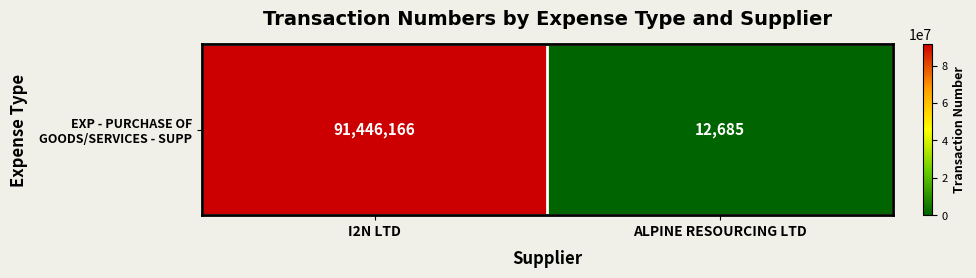

What value does the data have at ALPINE RESOURCING LTD, to the nearest 10?

12680